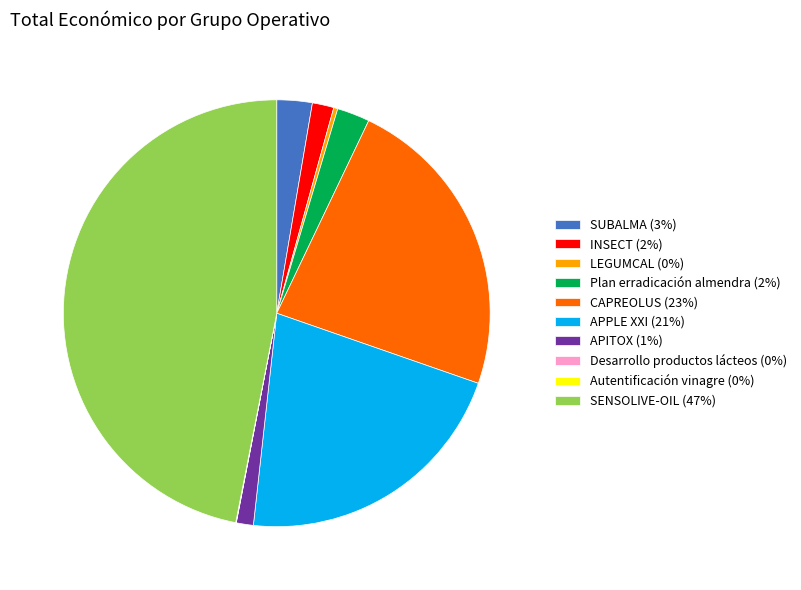

Is it true that LEGUMCAL (0%) is 0% of the pie?

True